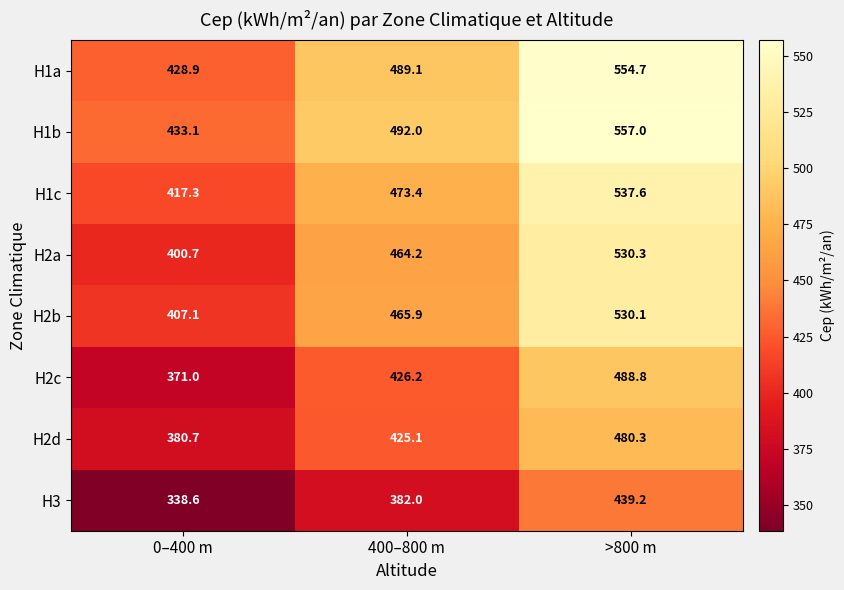

Between 400–800 m and >800 m, which series saw the biggest shift?

H2a